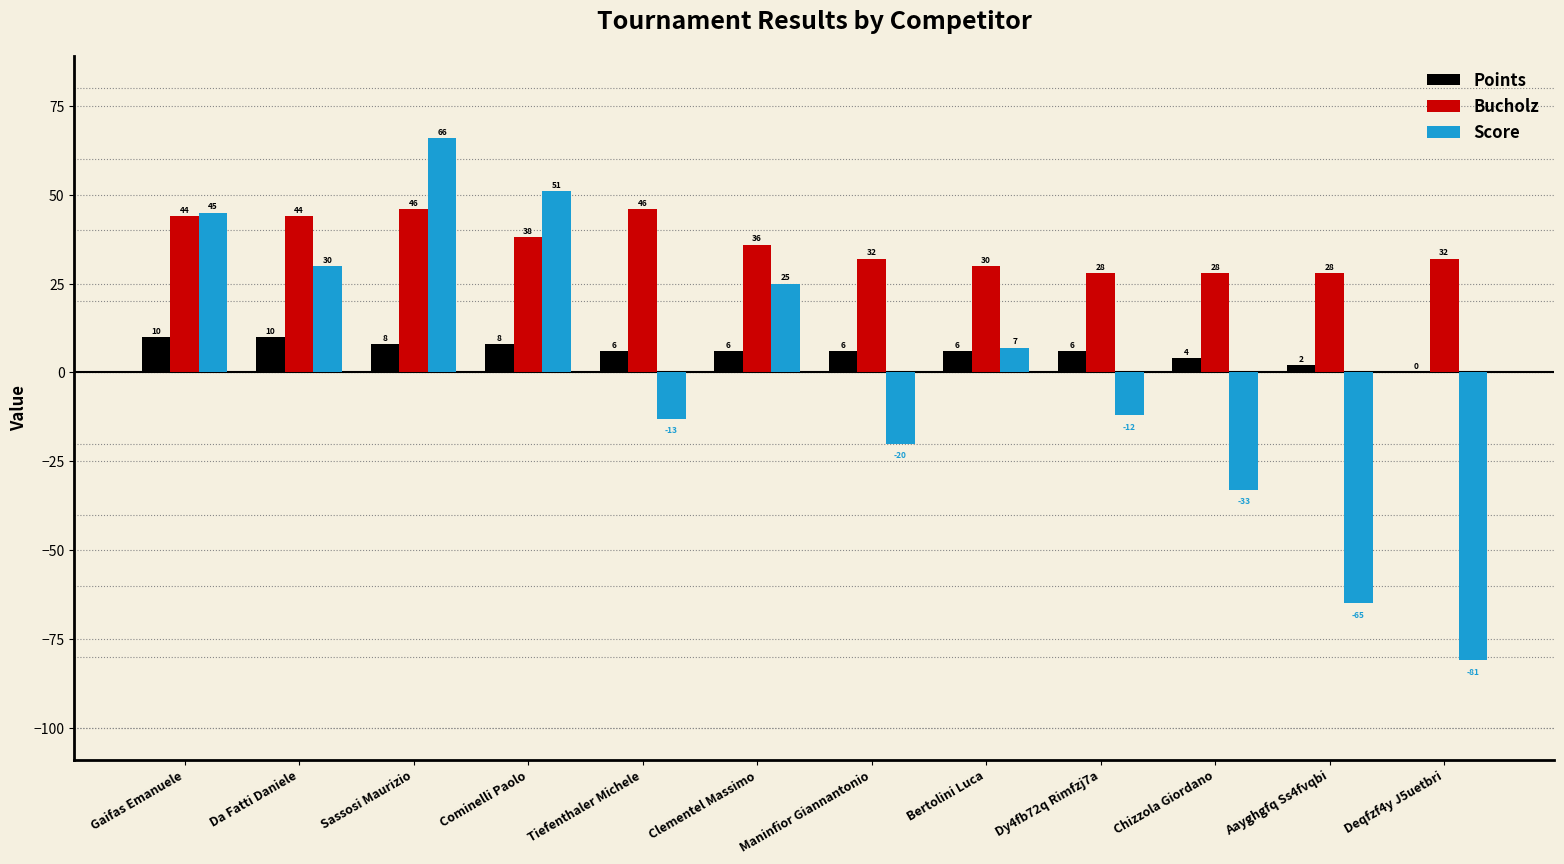

What is the total value across all series at Chizzola Giordano?

-1